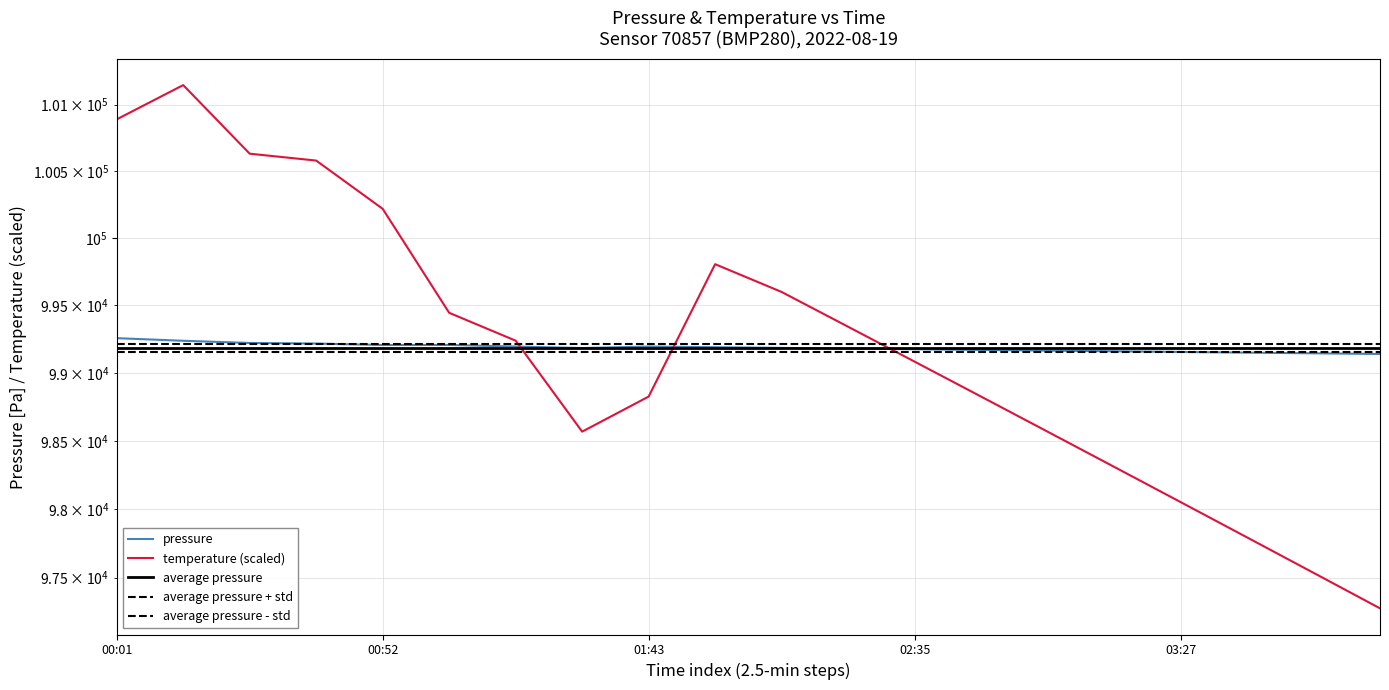

Reading left to right, list all the values displayed in this chart.

pressure: 99256.9	99237.7	99221.4	99217.1	99206.6	99206.8	99194.9	99184.0	99194.8	99190.1	99185.0	99180.0	99175.0	99170.0	99165.0	99160.0	99155.0	99150.0	99145.0	99140.0
temperature (scaled): 100889.8	101147.8	100631.7	100580.1	100218.9	99444.8	99238.4	98567.5	98825.5	99806.0	99599.6	99341.6	99083.6	98825.5	98567.5	98309.5	98051.4	97793.4	97535.4	97277.3
average pressure: 99186.8	99186.8	99186.8	99186.8	99186.8	99186.8	99186.8	99186.8	99186.8	99186.8	99186.8	99186.8	99186.8	99186.8	99186.8	99186.8	99186.8	99186.8	99186.8	99186.8
average pressure + std: 99217.2	99217.2	99217.2	99217.2	99217.2	99217.2	99217.2	99217.2	99217.2	99217.2	99217.2	99217.2	99217.2	99217.2	99217.2	99217.2	99217.2	99217.2	99217.2	99217.2
average pressure - std: 99156.3	99156.3	99156.3	99156.3	99156.3	99156.3	99156.3	99156.3	99156.3	99156.3	99156.3	99156.3	99156.3	99156.3	99156.3	99156.3	99156.3	99156.3	99156.3	99156.3